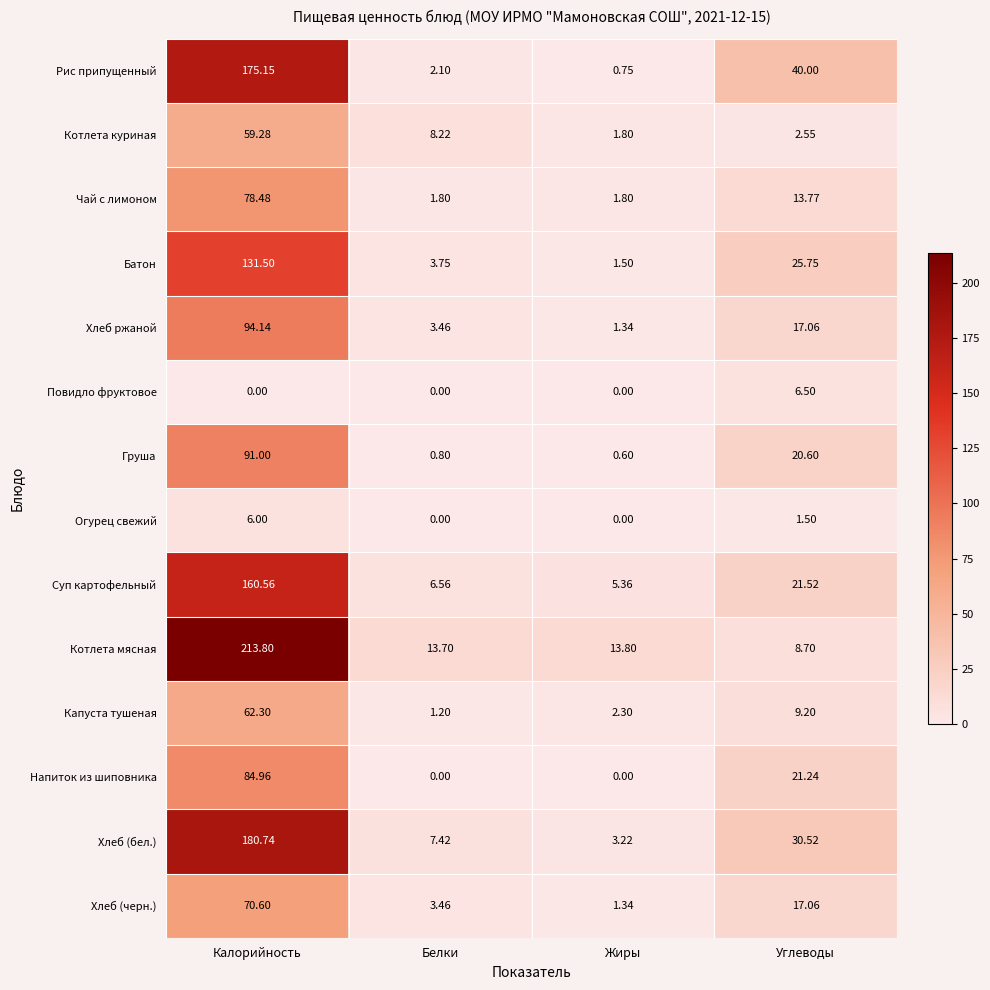

How many categories are shown in the chart?

4